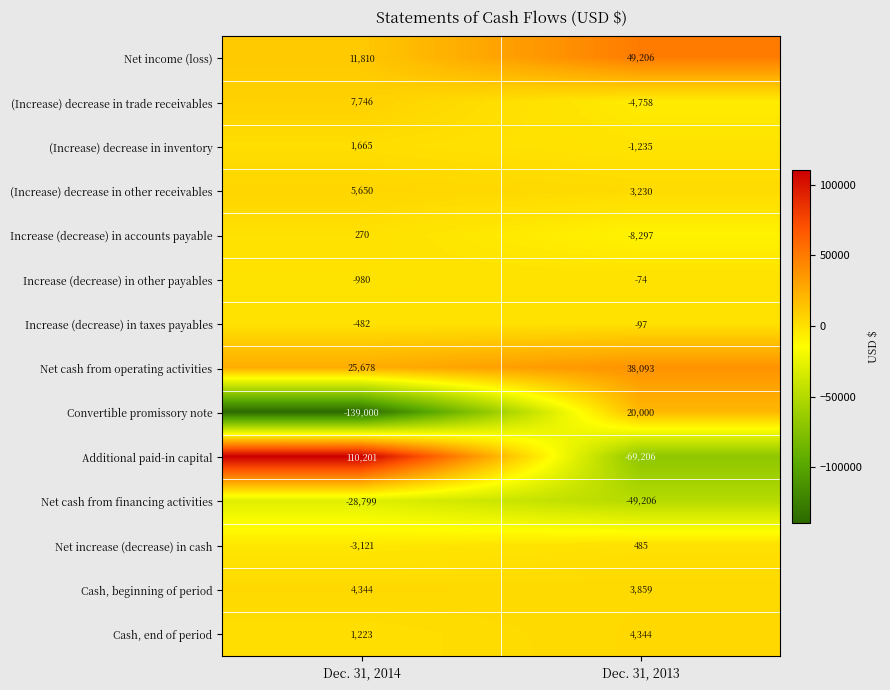

What is the maximum value shown in the chart?

110201